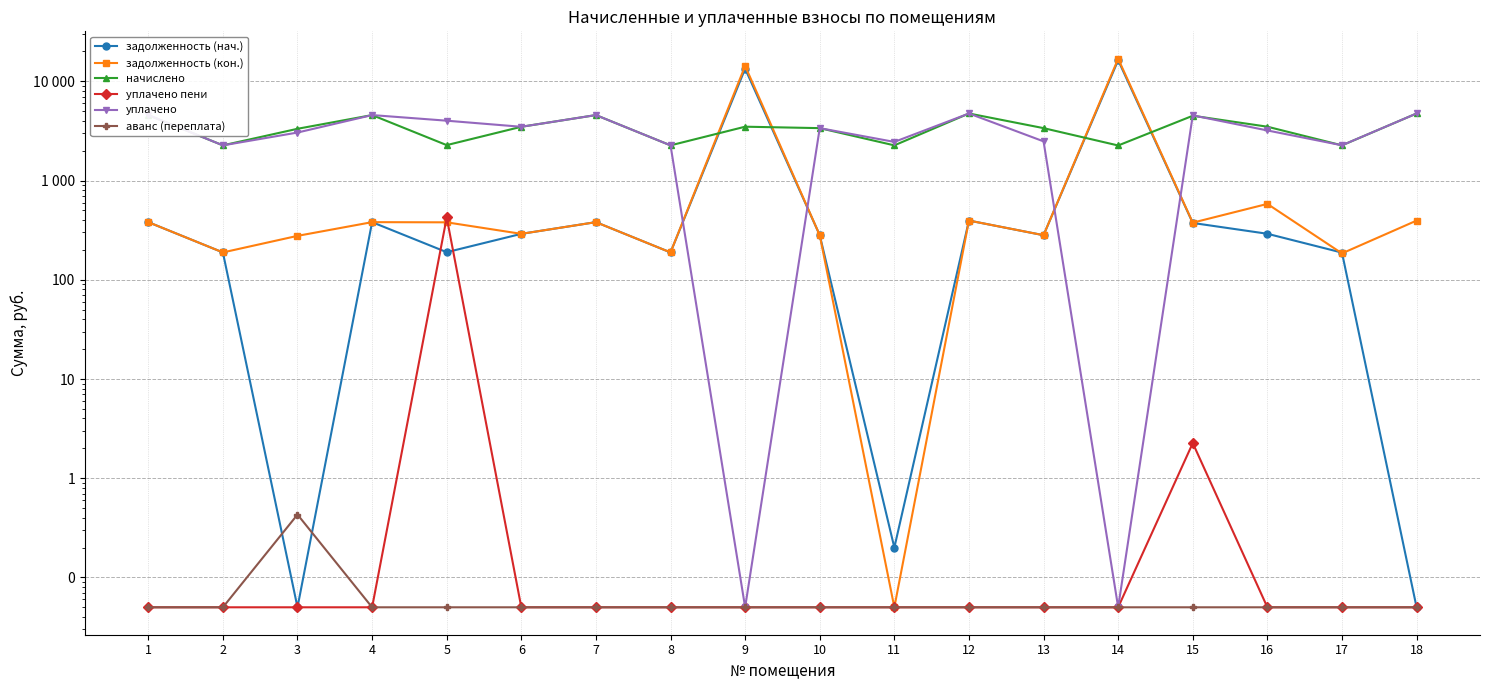

Where is the first local minimum for уплачено?

2